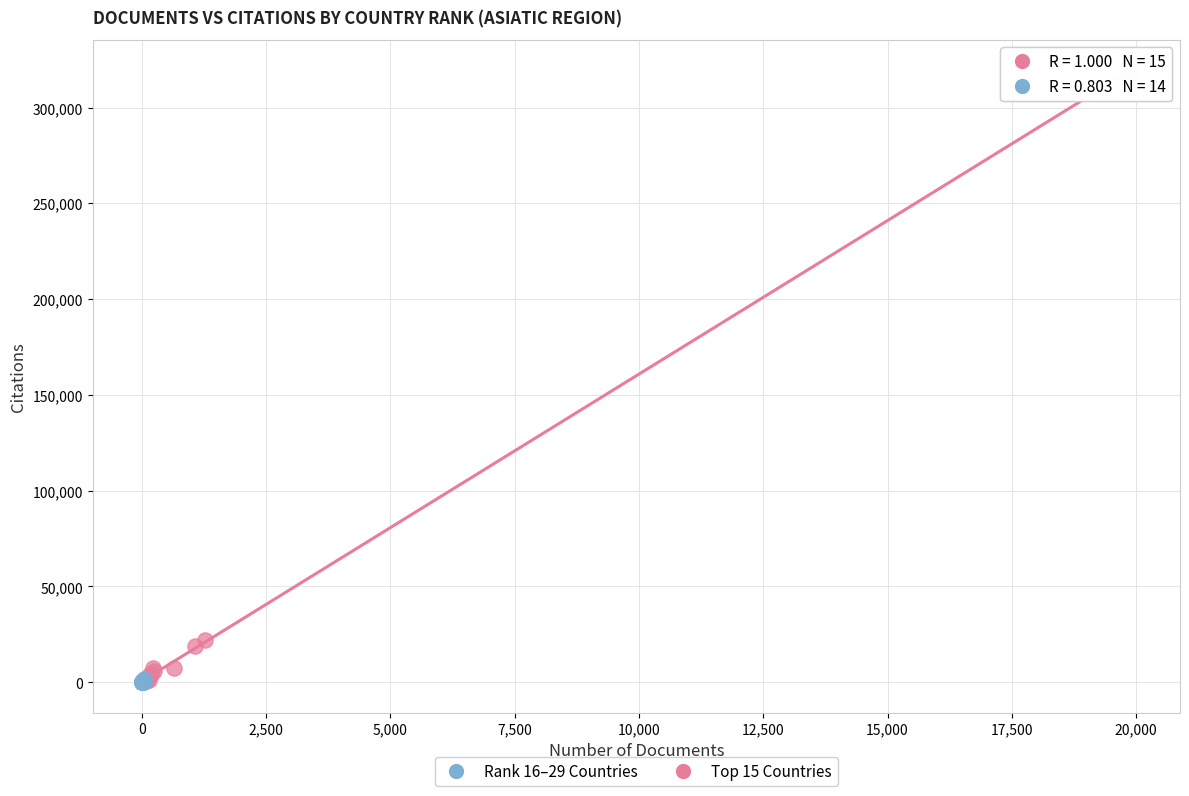

Which series has the largest Y range (max minus min)?

Top 15 Countries